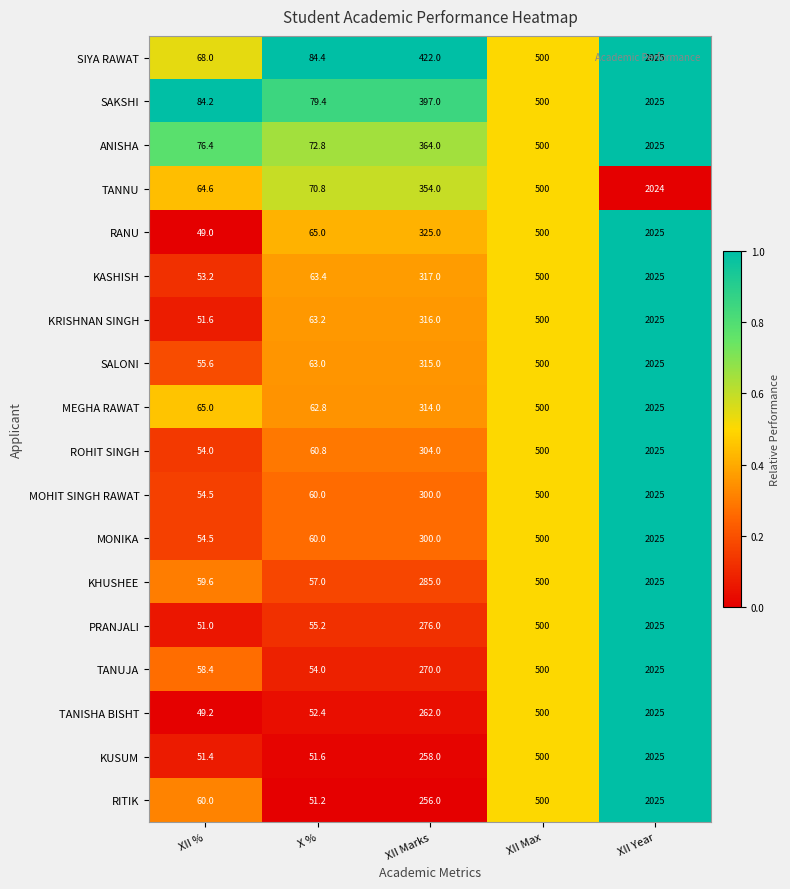

Rank the categories by ANISHA value from highest to lowest.

XII Year, XII Max, XII Marks, XII %, X %